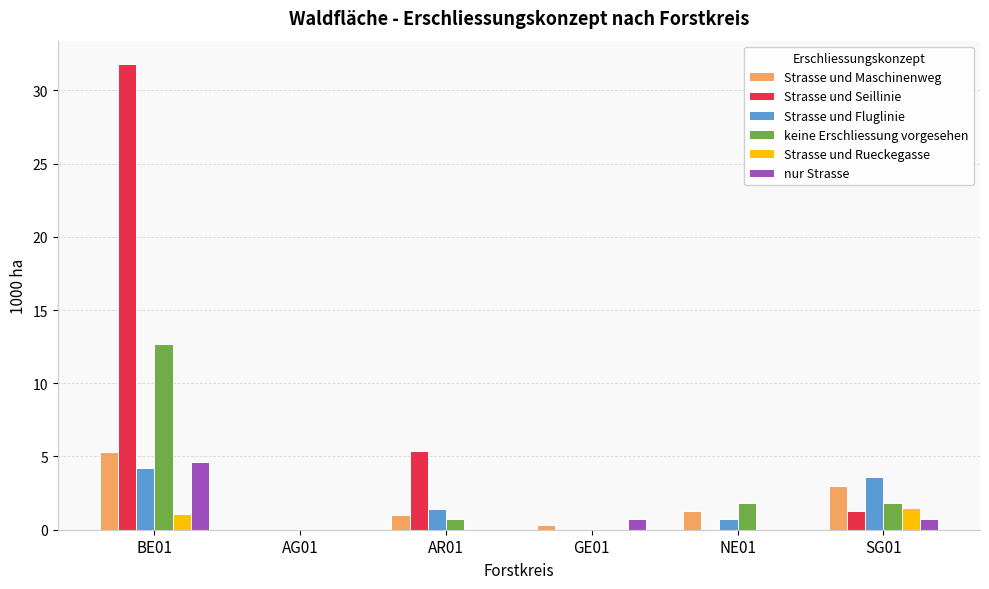

True or false: keine Erschliessung vorgesehen has a value of -5.0 at AG01.

False